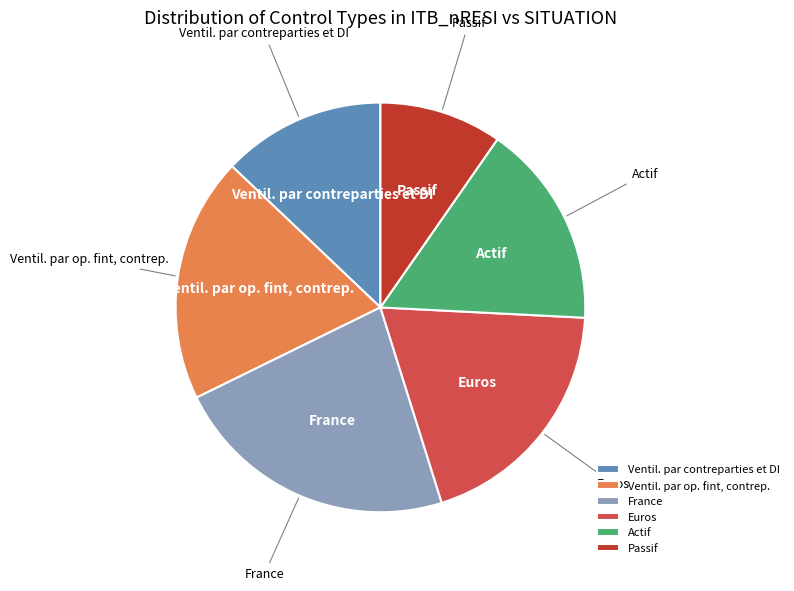

Does Euros represent more than half of the total?

No